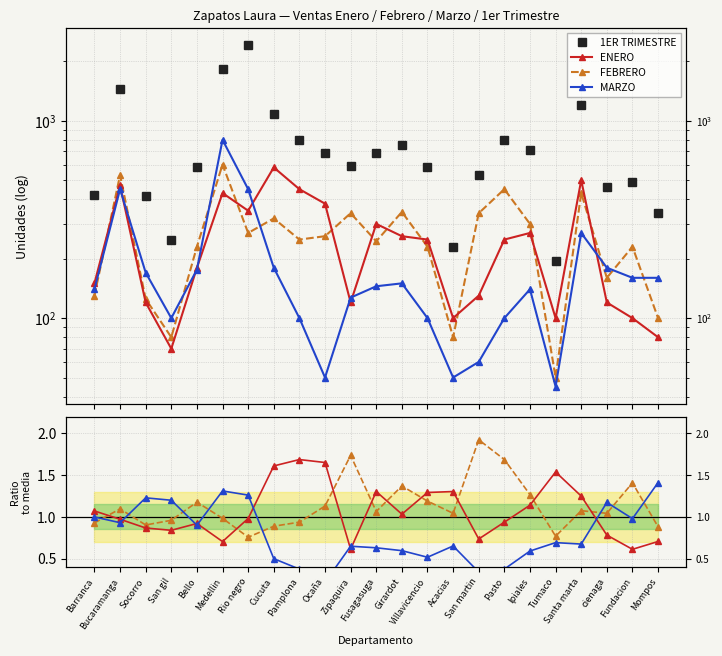

What is the minimum value for ENERO?

70